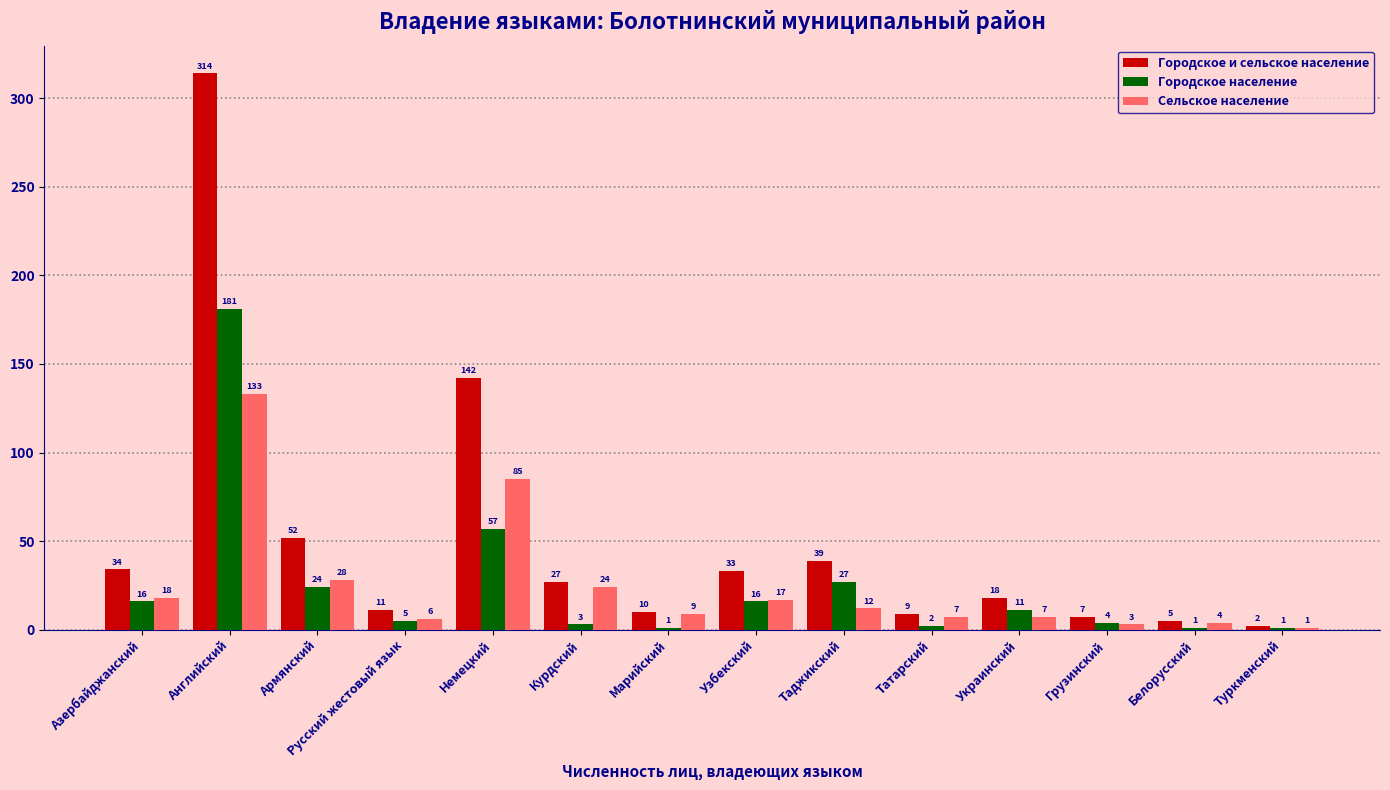

How many data points in Сельское население are less than 12?

7